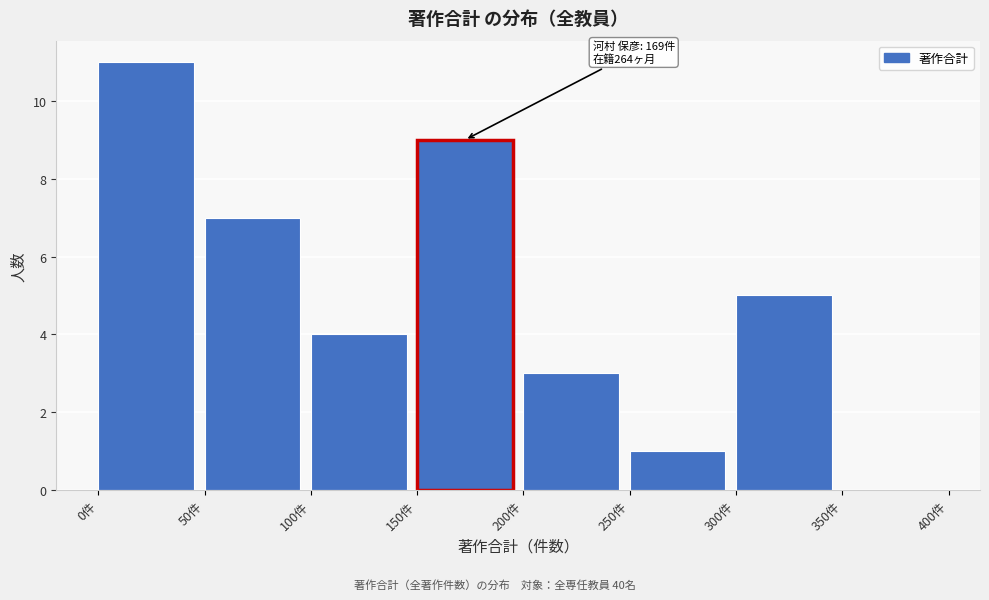

Which range on the x-axis has the tallest bar?

0 to 50